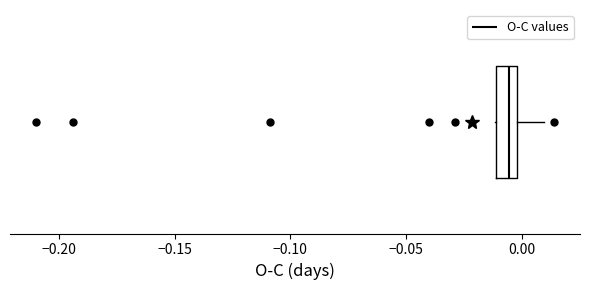

Read this box plot against the x-axis: the position of the median line, the range covered by the box, and the ends of both whiskers. The values are not printed on the chart, so give them approximately, as read against the axis.

median -0.005, box -0.010 to 0.000, whiskers -0.010 to 0.010